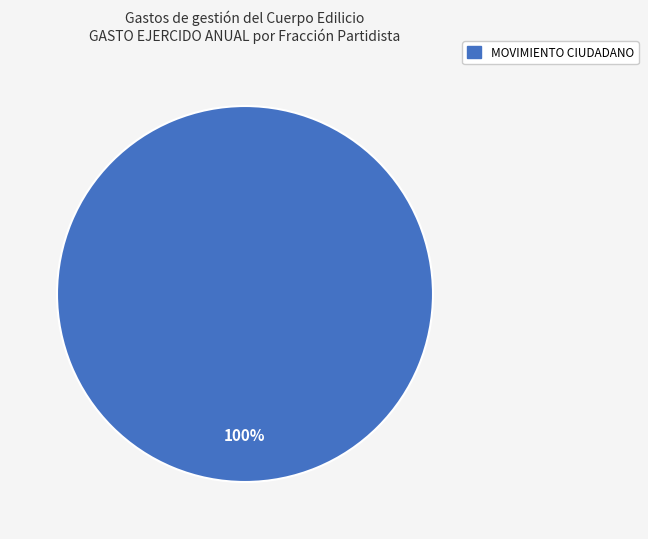

Does any single category account for the majority?

Yes